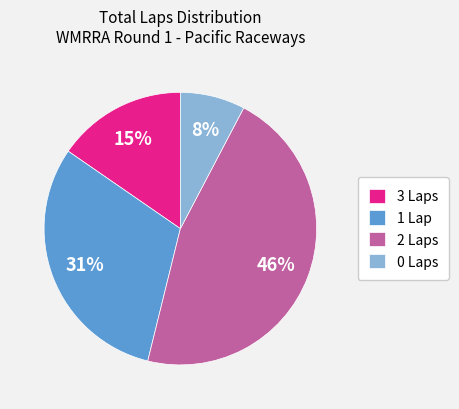

Count the number of slices in the pie.

4